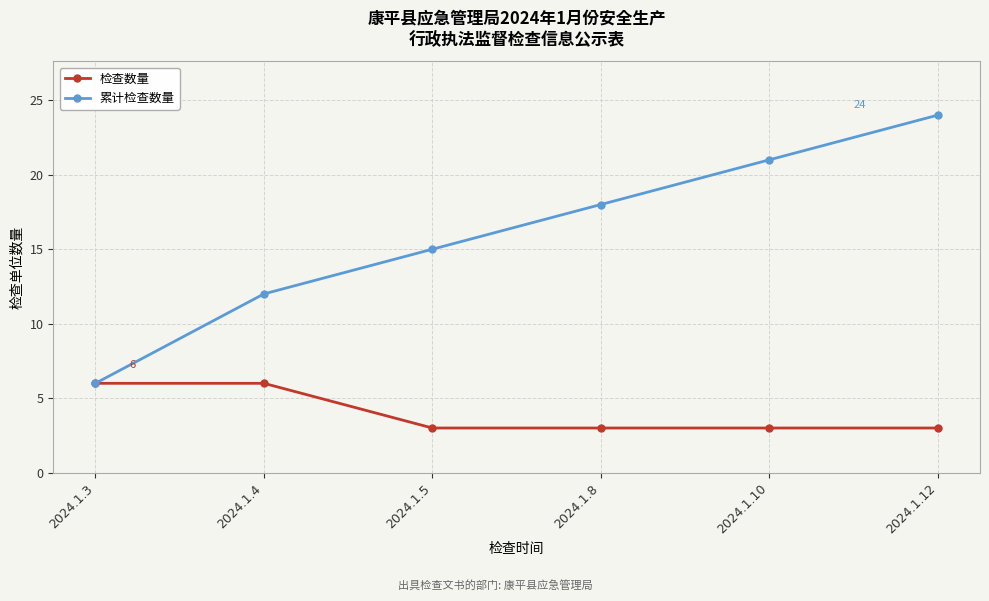

What is the minimum value shown in the chart?

3